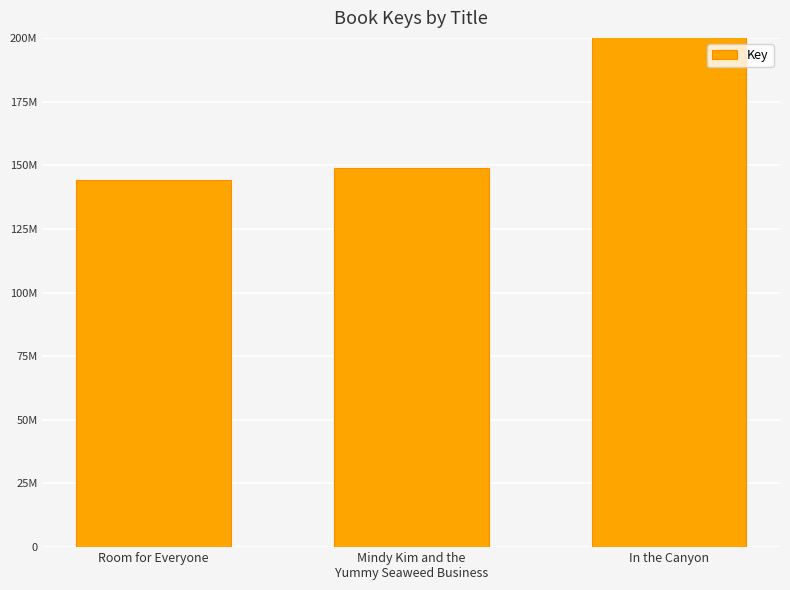

Which label corresponds to the largest value in the chart?

In the Canyon